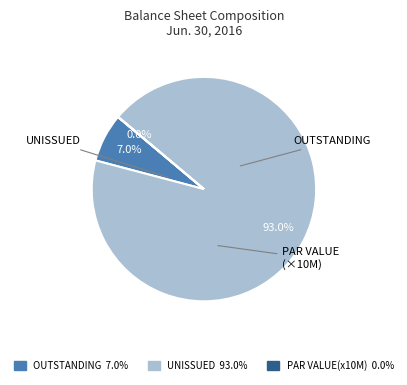

Is there any slice that represents more than half of the pie?

Yes